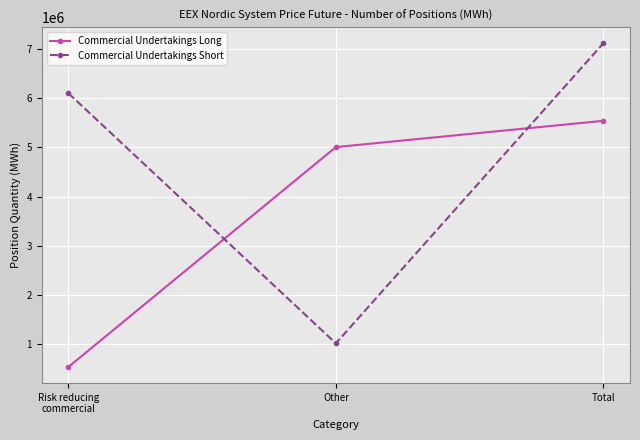

How many lines are shown in the chart?

2